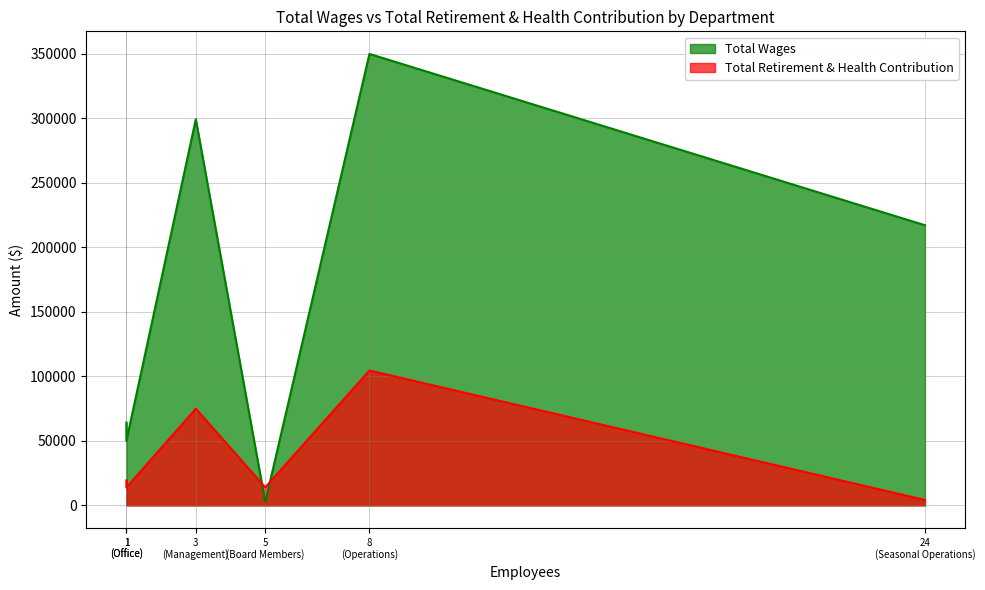

What is the difference between the maximum and minimum values in the Total Retirement & Health Contribution series?

100385